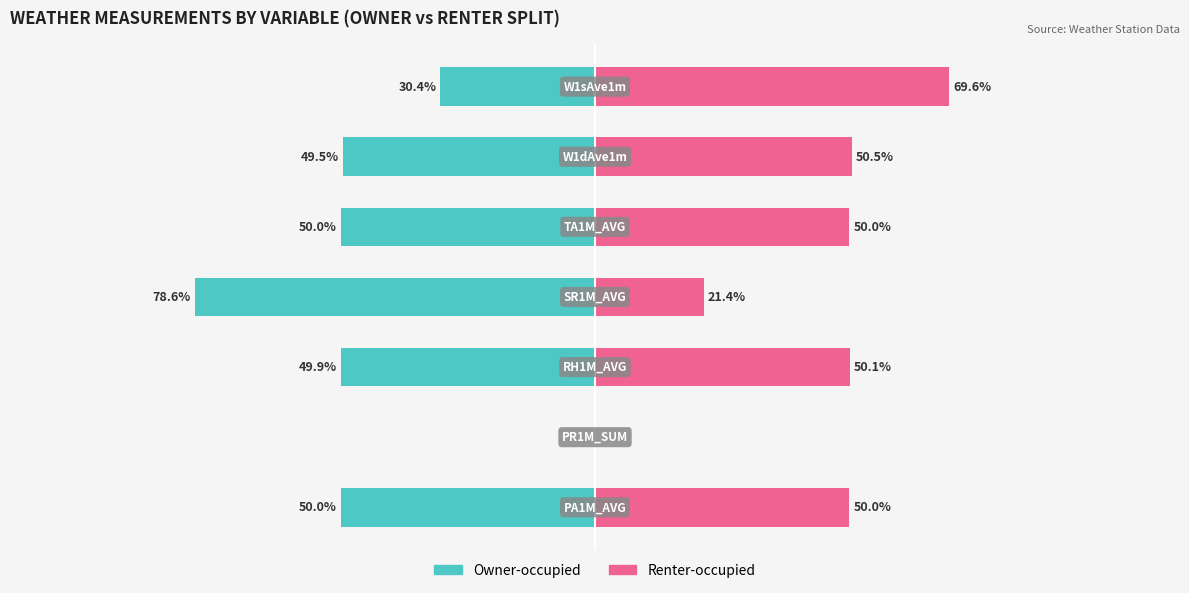

Which series has the largest range (max minus min)?

Owner-occupied